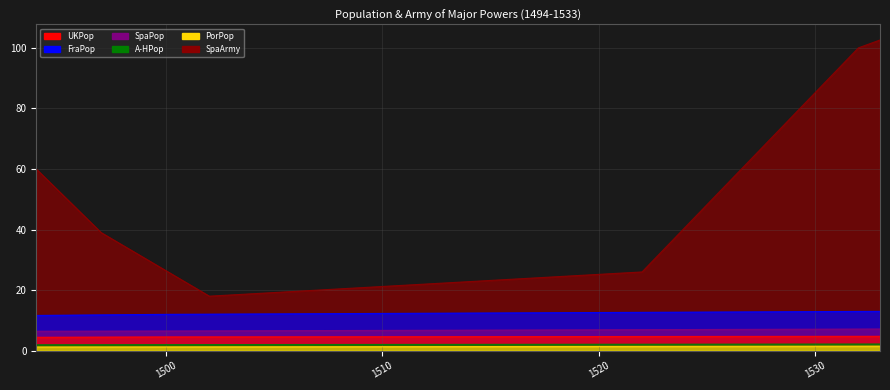

Which has a higher value, 1503 or 1515?

1515